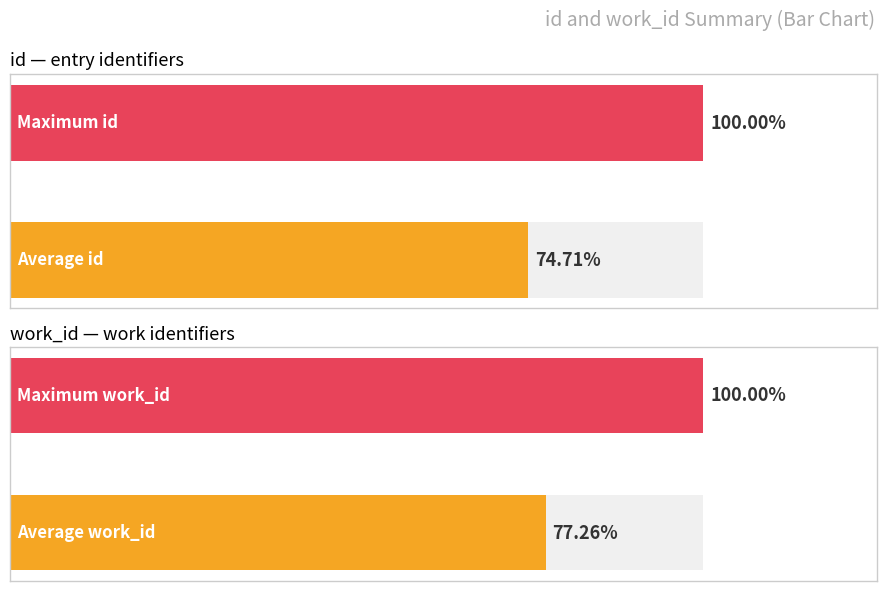

True or false: id has a value of 4044 at Searching breast and guest.

False